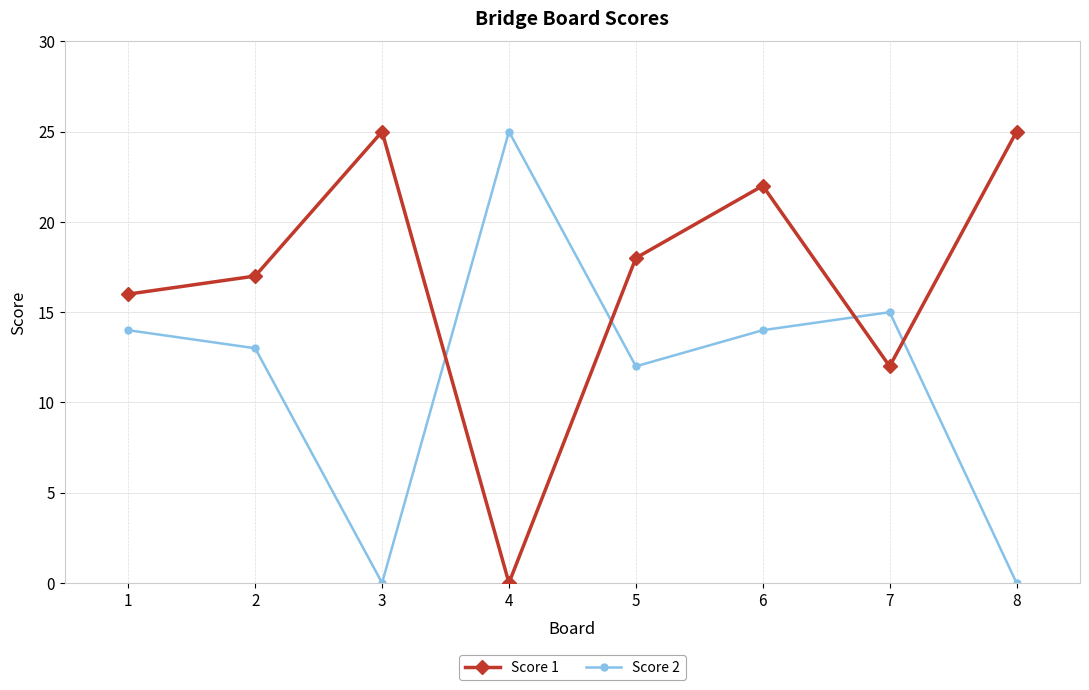

What is the difference between the second highest and minimum values in the Score 1 series?

25